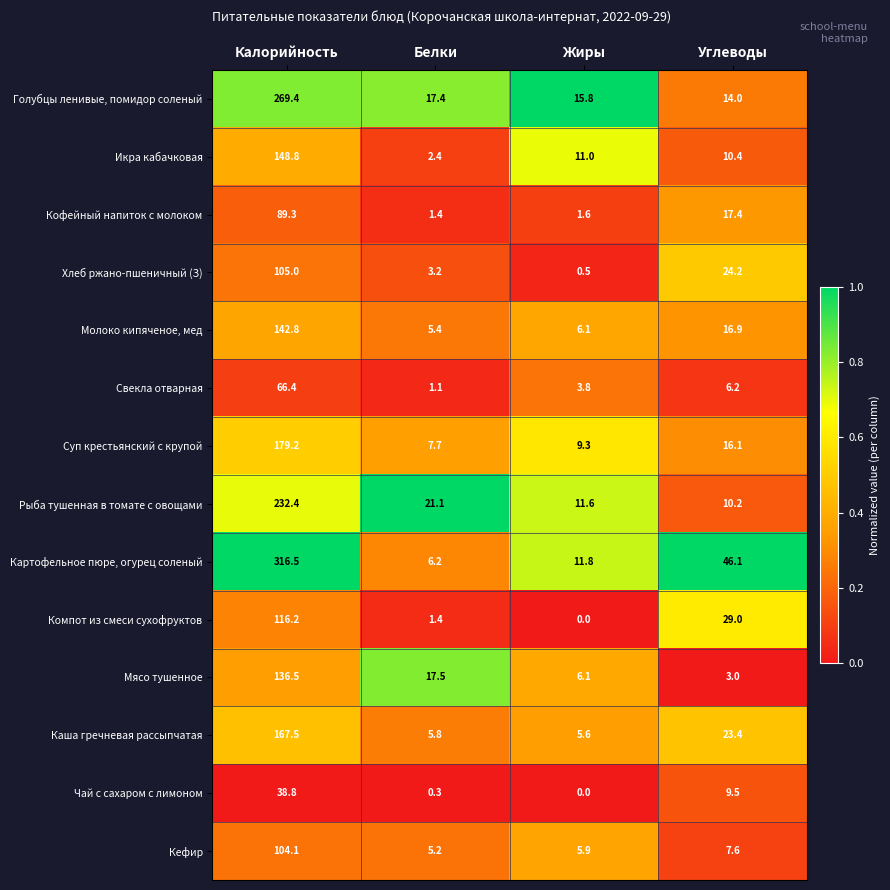

At which label does Кофейный напиток с молоком first exceed 17?

Калорийность